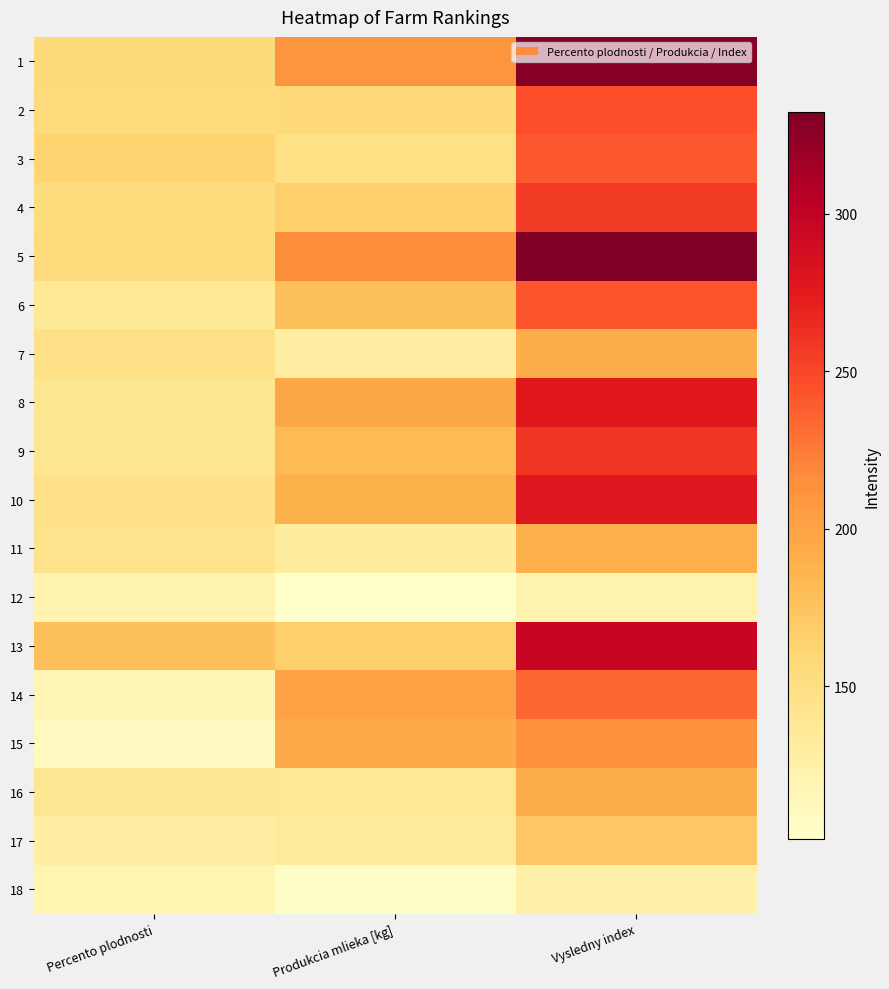

At which category does the chart reach its minimum across all series?

Produkcia mlieka [kg]